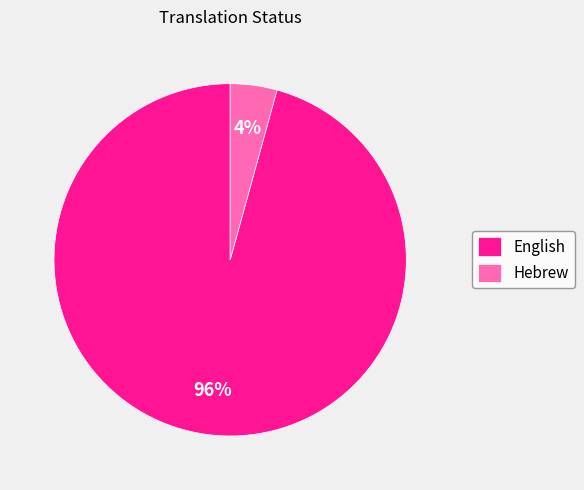

To the nearest percent, what is the combined percentage of Hebrew and English?

100%